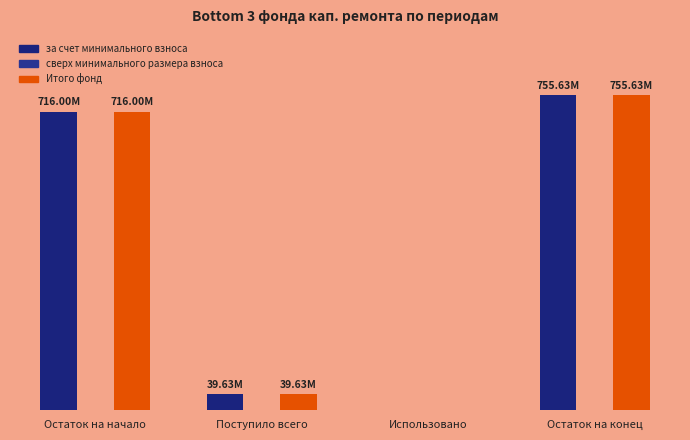

Are the bars grouped side by side (vs. stacked)?

Yes